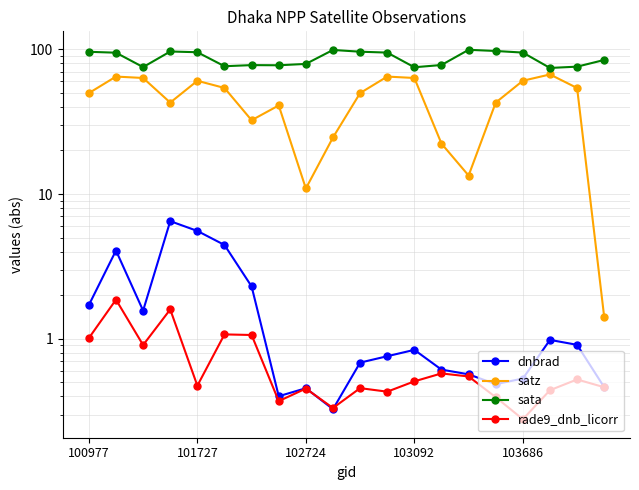

Reading left to right, what are all the values shown in this chart?

dnbrad: 1.7	4.1	1.6	6.5	5.6	4.4	2.3	0.4	0.5	0.3	0.7	0.8	0.8	0.6	0.6	0.5	0.5	1.0	0.9	0.5
satz: 49.7	64.7	63.3	42.8	60.5	54.0	32.3	40.9	10.9	24.6	49.8	64.7	63.3	22.3	13.4	42.8	60.6	66.9	54.0	1.4
sata: 95.9	94.6	75.2	96.4	95.3	76.3	77.6	77.4	79.1	98.8	96.1	94.7	75.0	77.8	99.0	97.2	94.7	74.2	75.8	84.3
rade9_dnb_licorr: 1.0	1.9	0.9	1.6	0.5	1.1	1.1	0.4	0.5	0.3	0.5	0.4	0.5	0.6	0.5	0.4	0.3	0.4	0.5	0.5